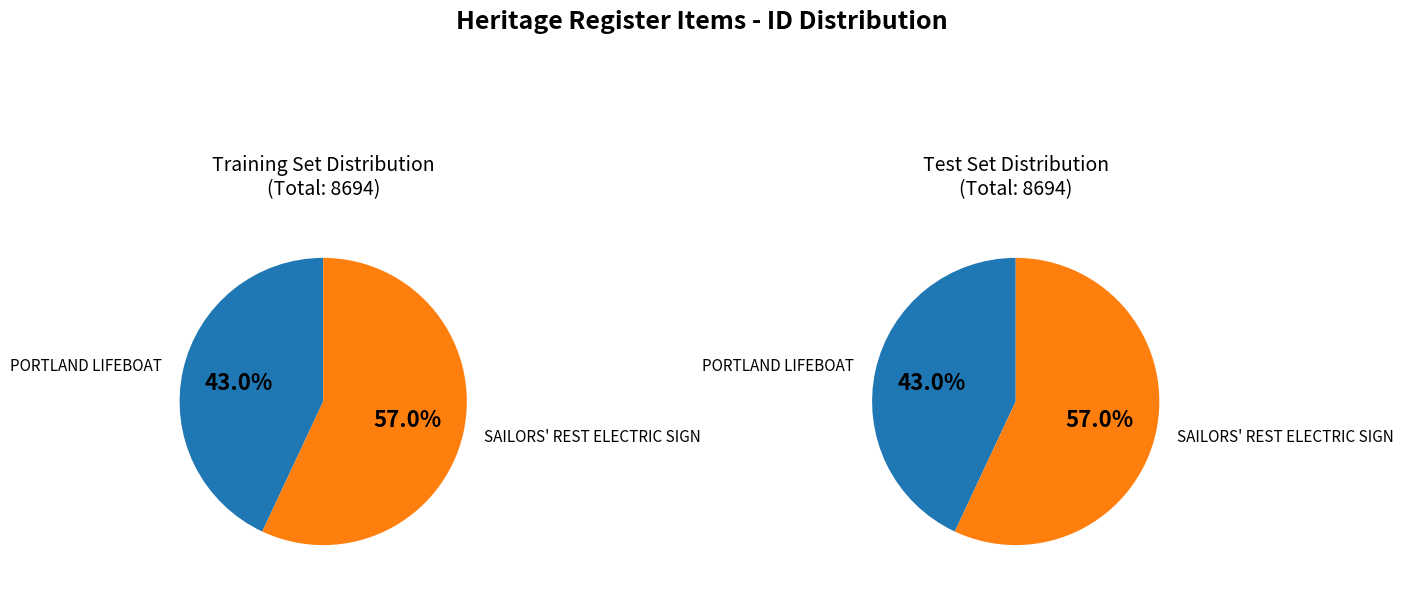

True or false: SAILORS' REST ELECTRIC SIGN accounts for 50% of the total.

False